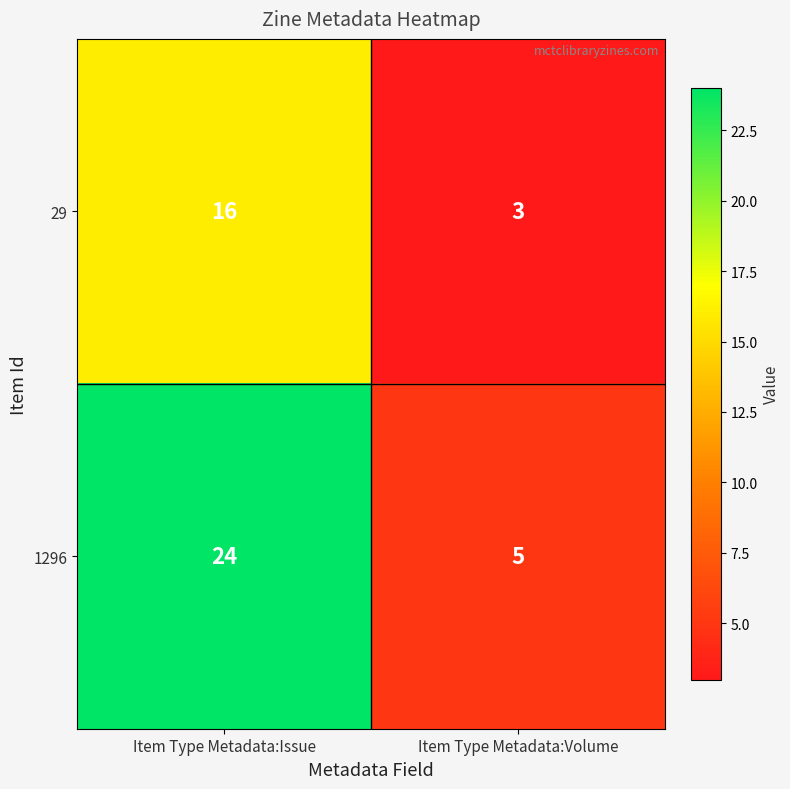

How many distinct data groups are displayed?

2